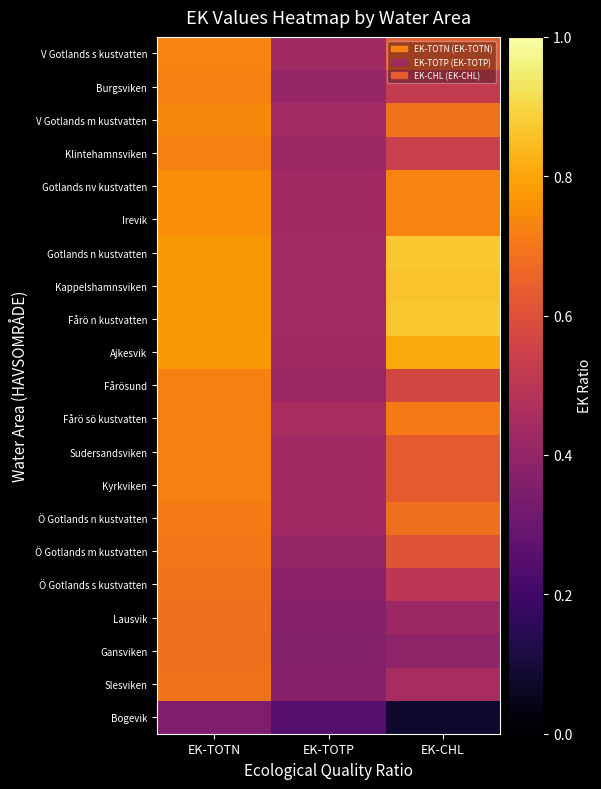

At which label is V Gotlands s kustvatten closest to 0?

EK-TOTP